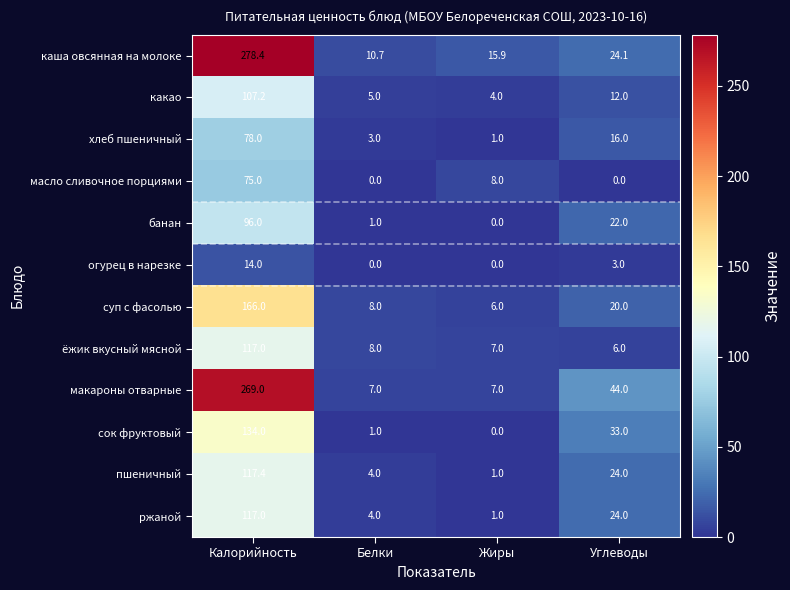

Between Калорийность and Жиры, which series saw the biggest shift?

каша овсянная на молоке